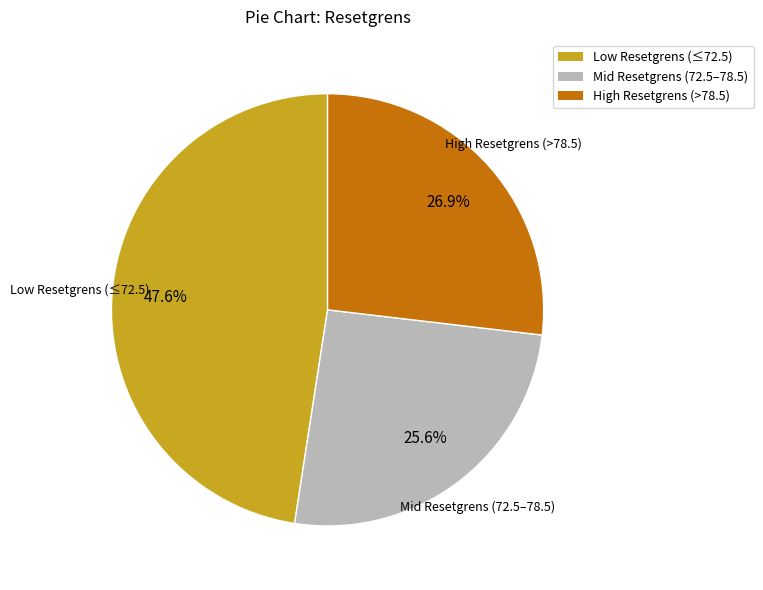

Does any single category account for the majority?

No